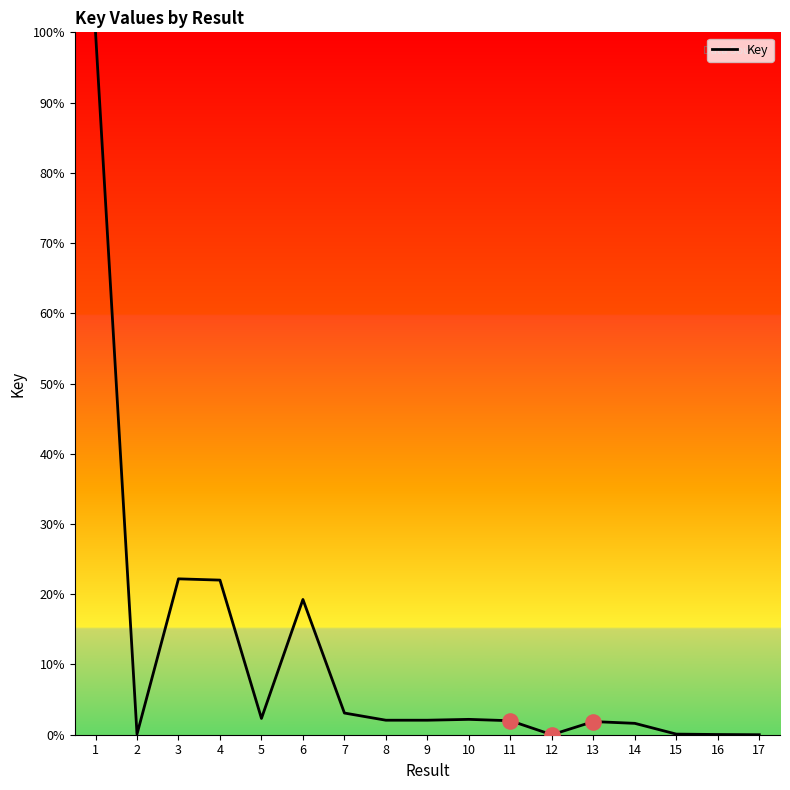

What is the change in value from 3 to 12?

-22.2